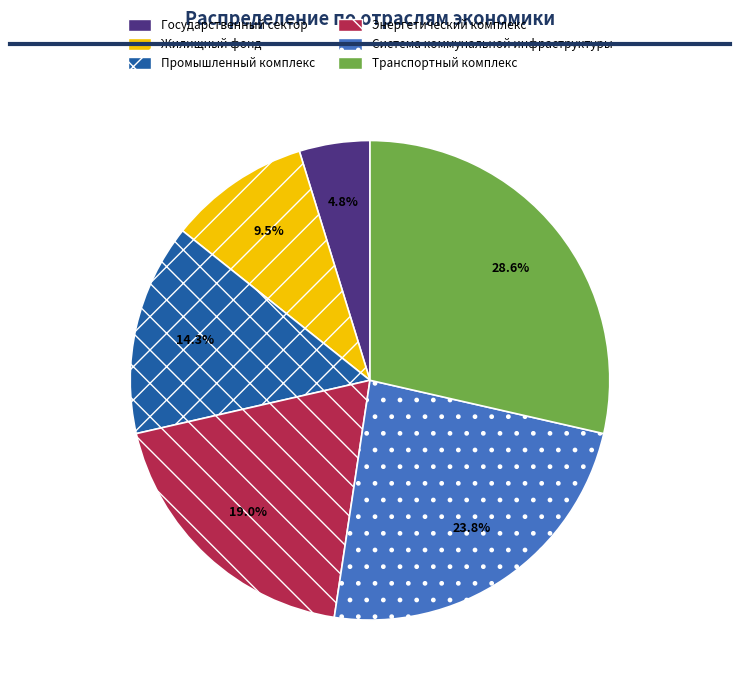

Count the number of slices in the pie.

6